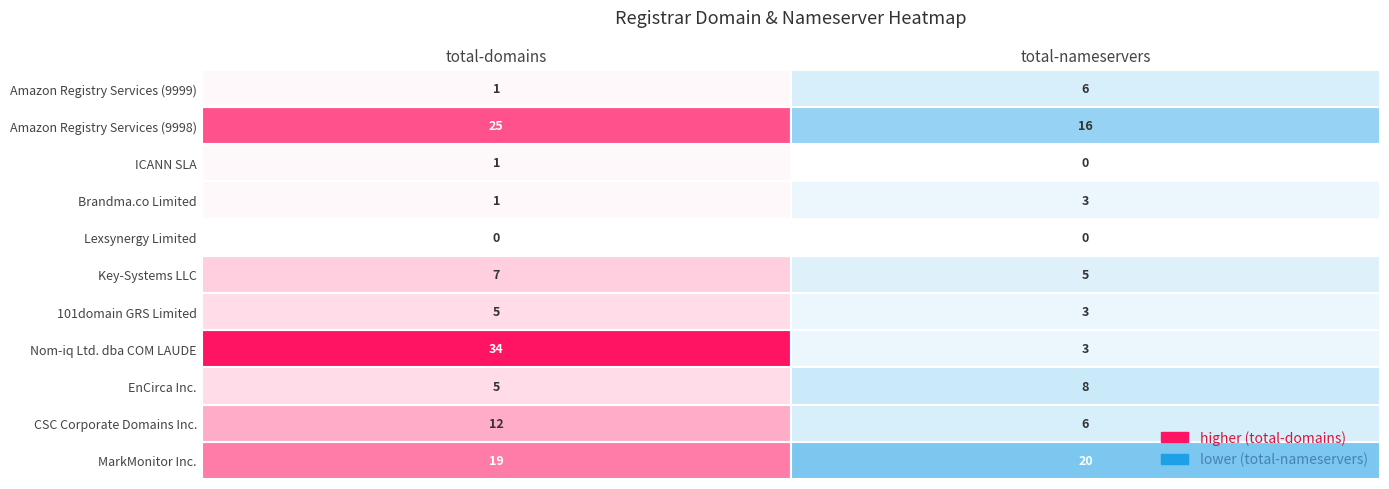

Which has a higher value, 1 or 0?

1